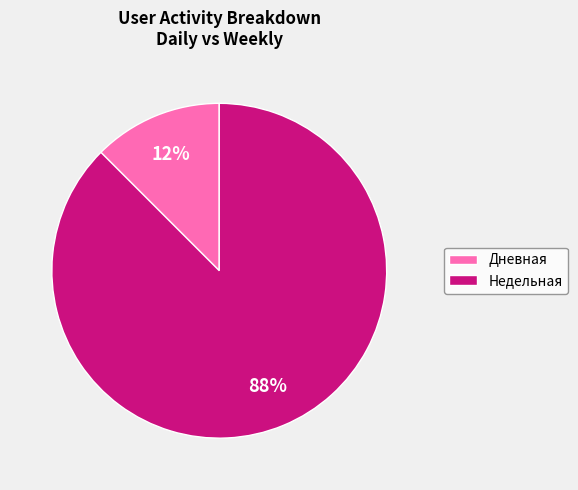

What is the majority slice?

Недельная